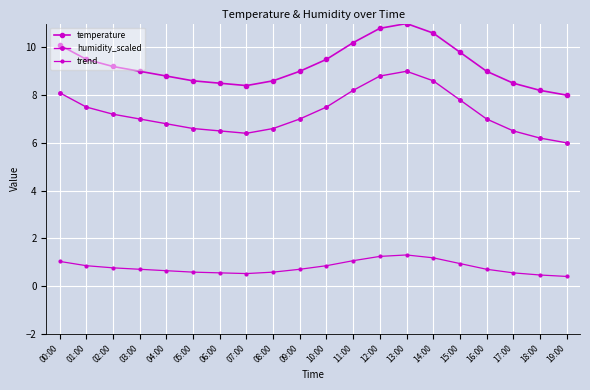

How many lines are shown in the chart?

3